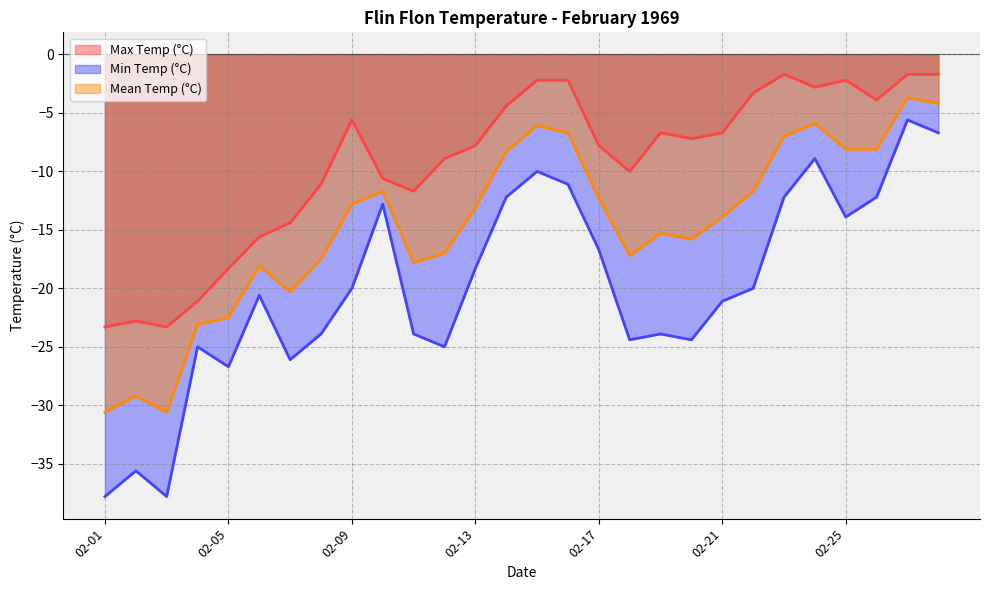

The Max Temp (°C) series shows -10.1 at 02-21. True or false?

False